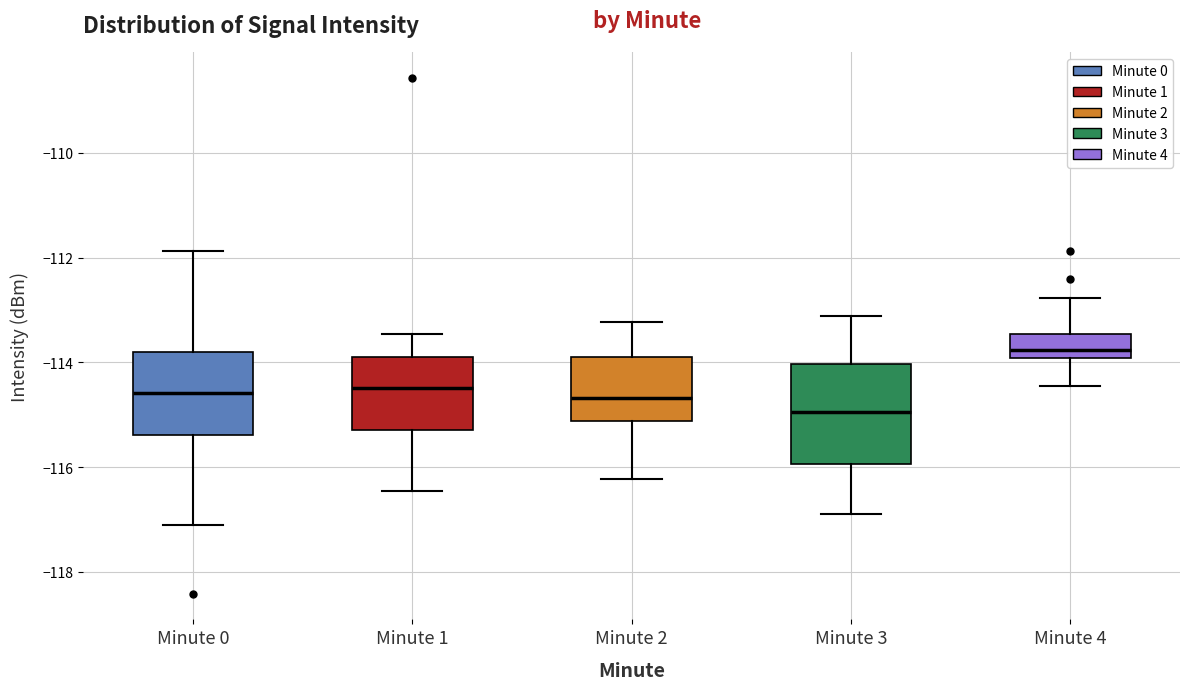

Where is the lower edge of the box for Minute 1 on the y-axis? The values are not printed on the chart, so give them approximately, as read against the axis.

-115.2